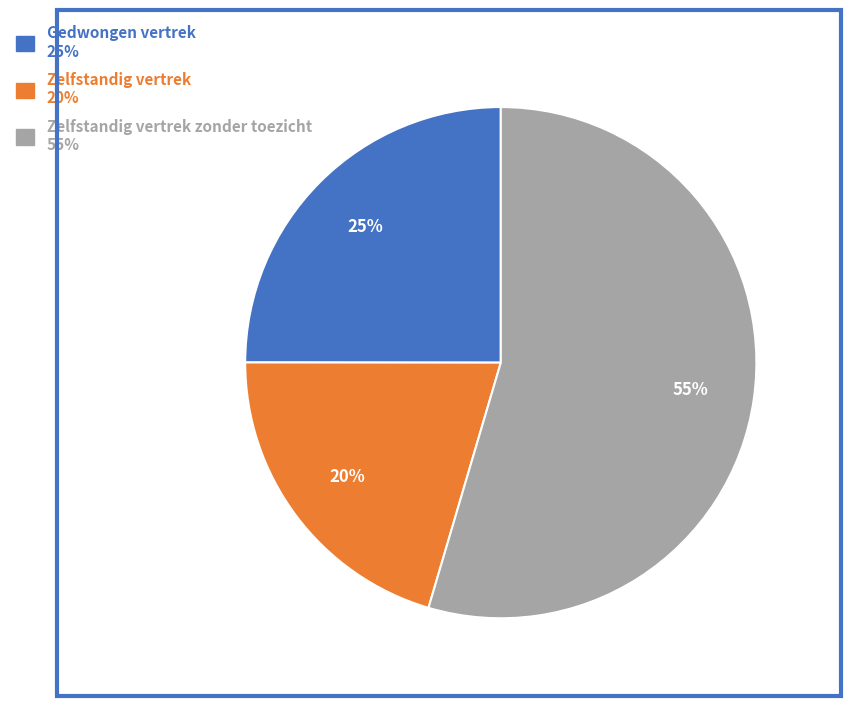

The Gedwongen vertrek 25% slice represents 12% of the pie. True or false?

False